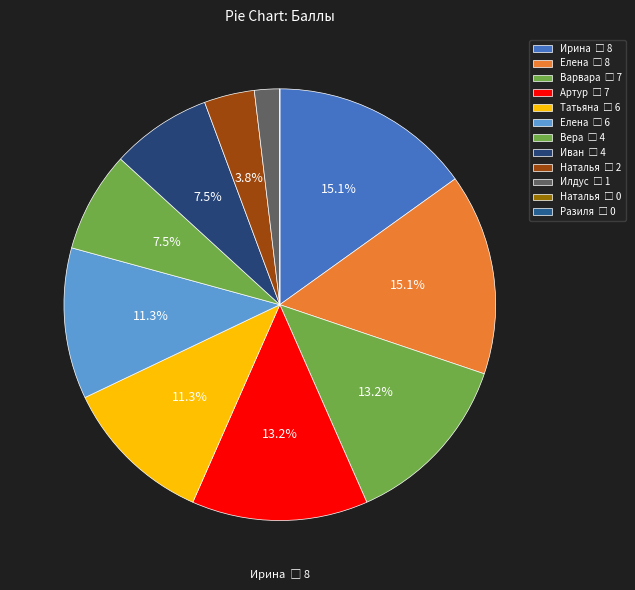

To the nearest percent, what is the average slice percentage?

8%